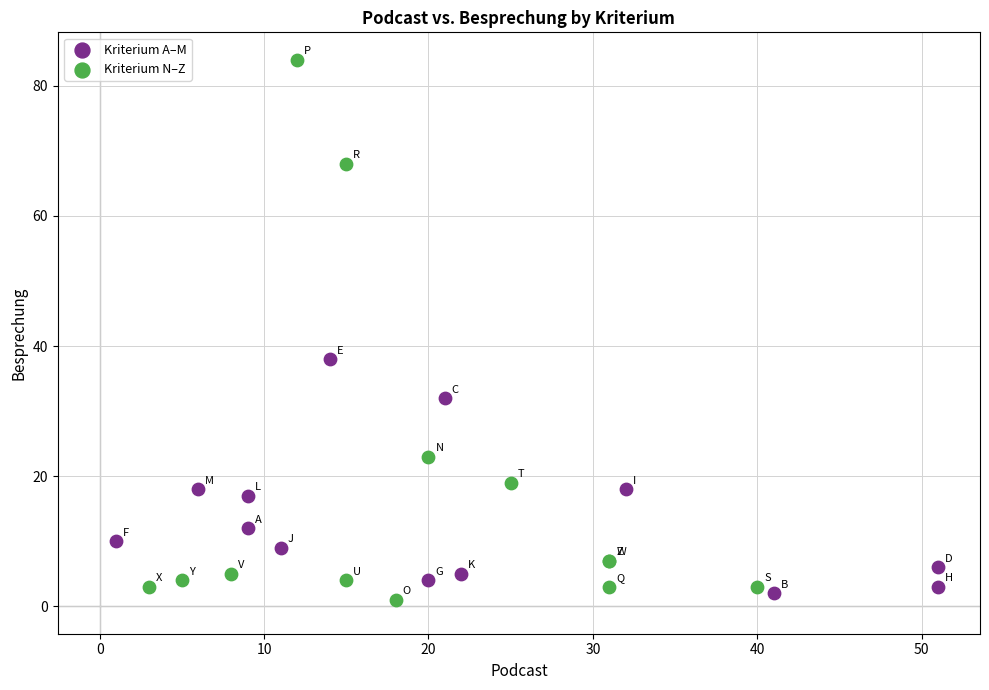

Which series reaches the maximum Y coordinate?

Kriterium N–Z